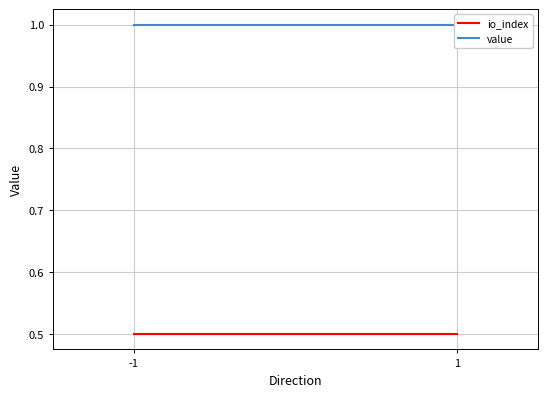

What are all the series names shown in the legend?

io_index, value